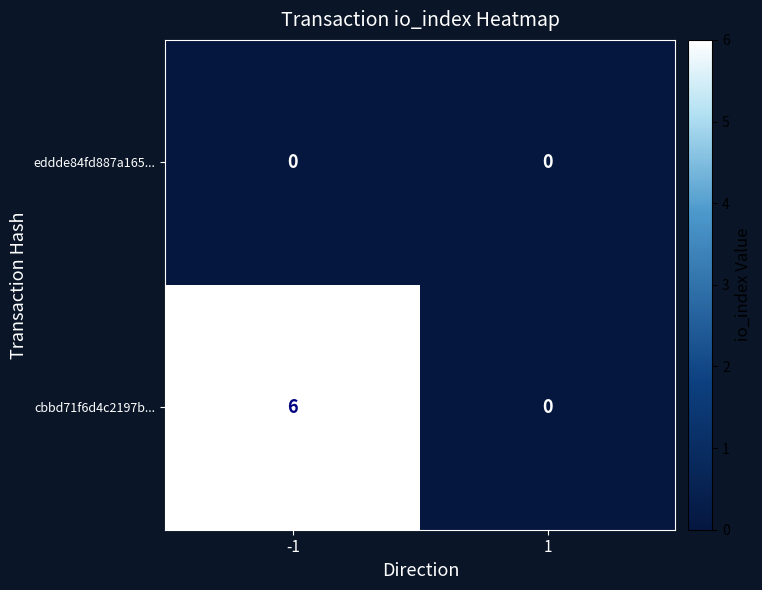

At which category is the sum across all series the highest?

-1